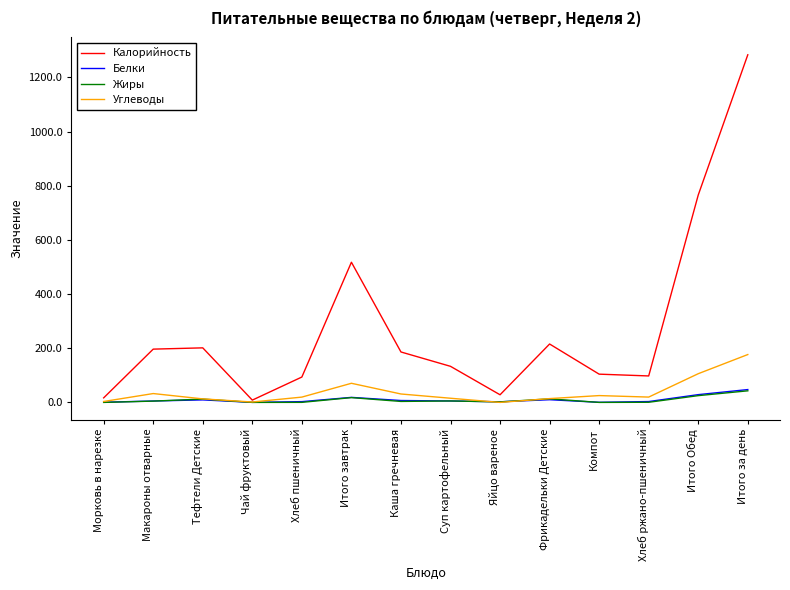

What is the total value across all series at Фрикадельки Детские?

253.2